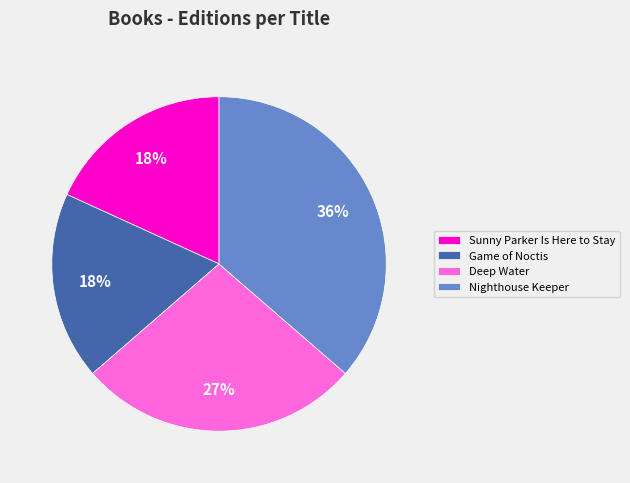

To the nearest percent, what percentage of the pie is Game of Noctis?

18%